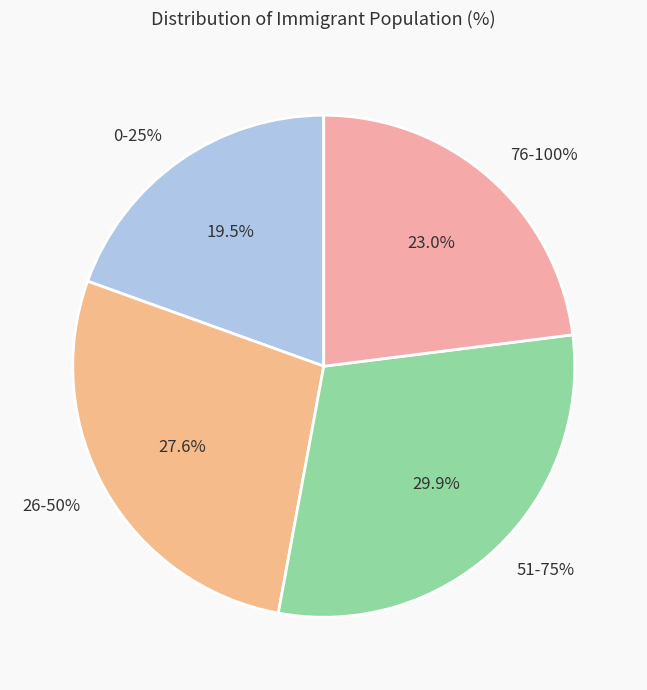

Is it true that 4 is 11% of the pie?

False